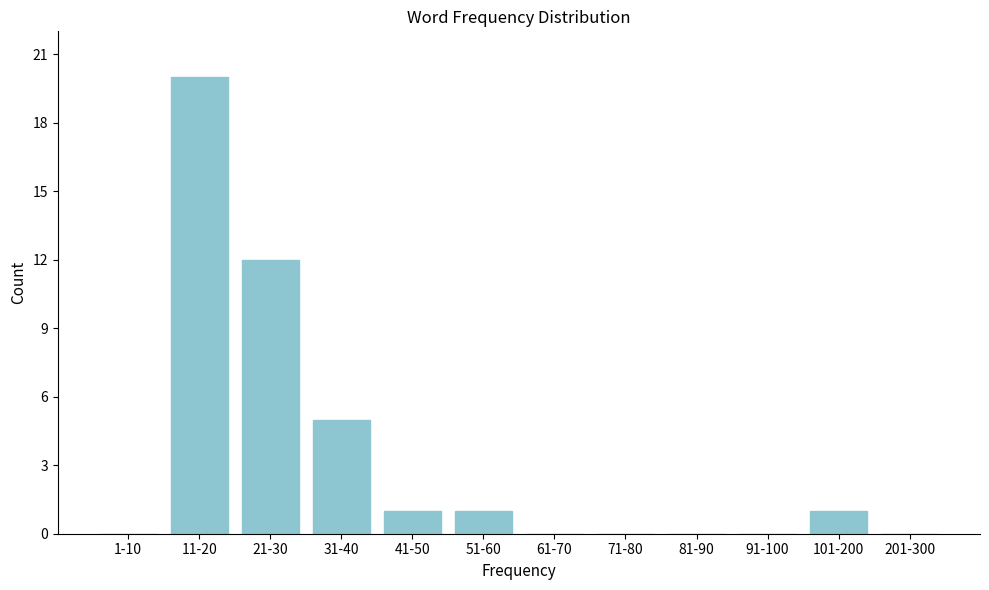

Reading right to left, extract all data points from this chart.

201-300=0	101-200=1	91-100=0	81-90=0	71-80=0	61-70=0	51-60=1	41-50=1	31-40=5	21-30=12	11-20=20	1-10=0